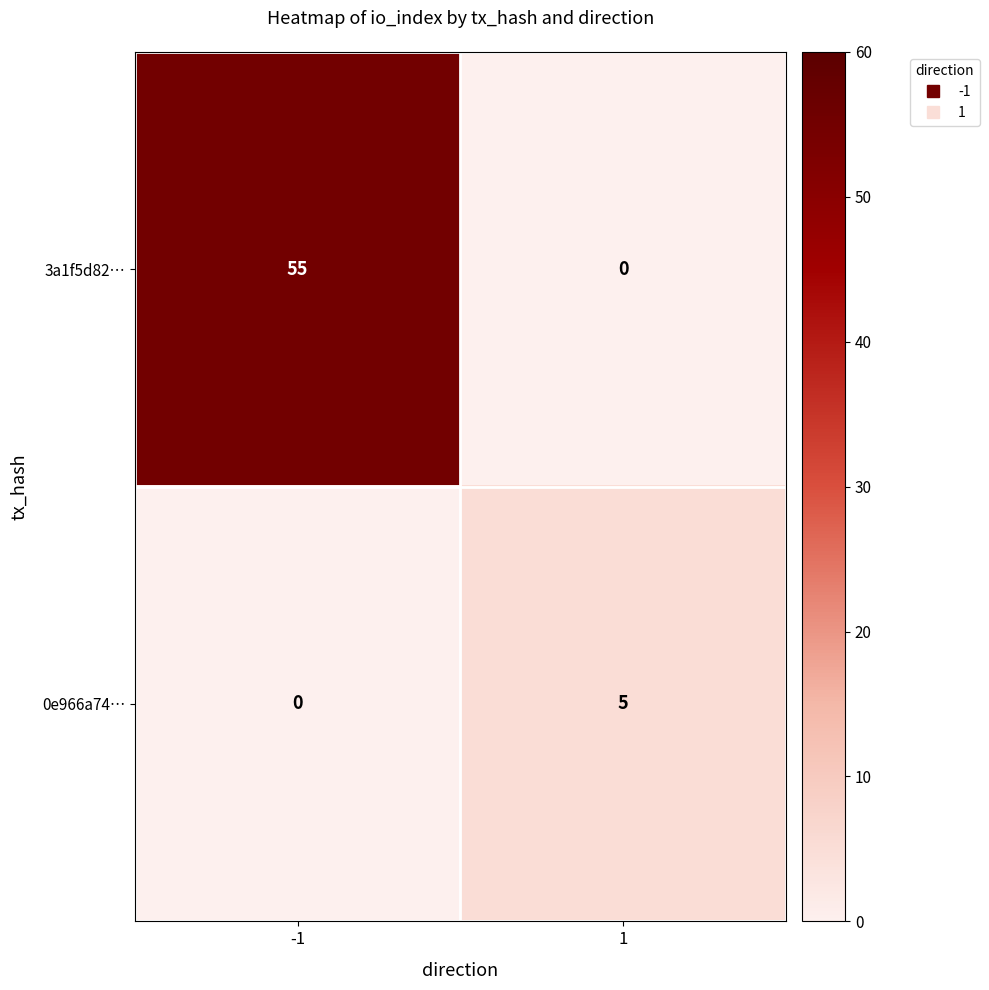

Which category has the highest value across all series?

-1